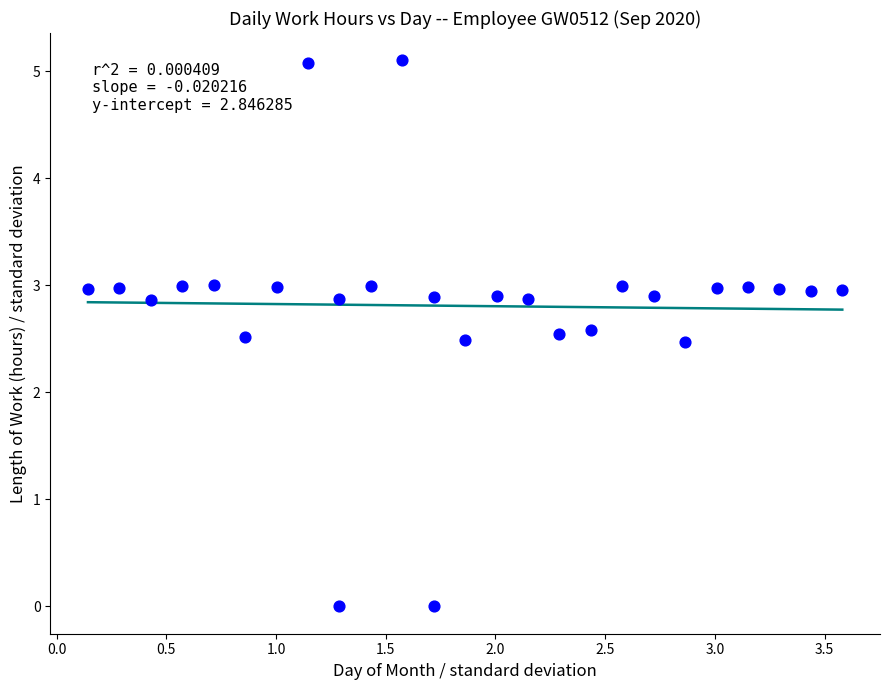

What is the range of X values (max minus min)?

3.4